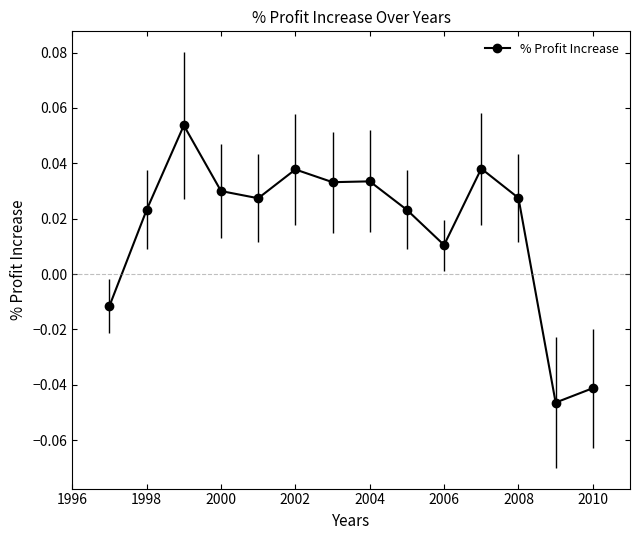

True or false: there are more than 0 points higher than both neighbors.

True